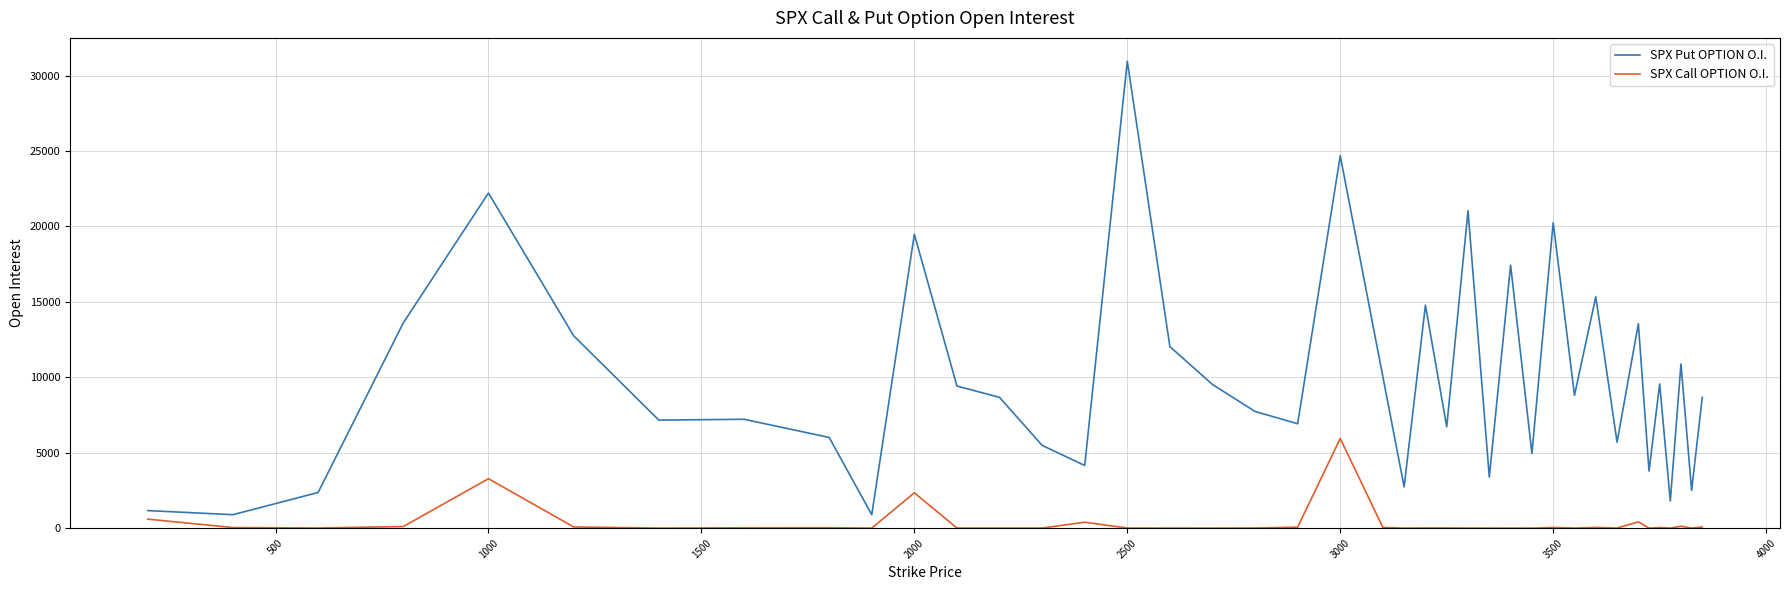

True or false: SPX Put OPTION O.I. has more than 1 points higher than both neighbors.

True